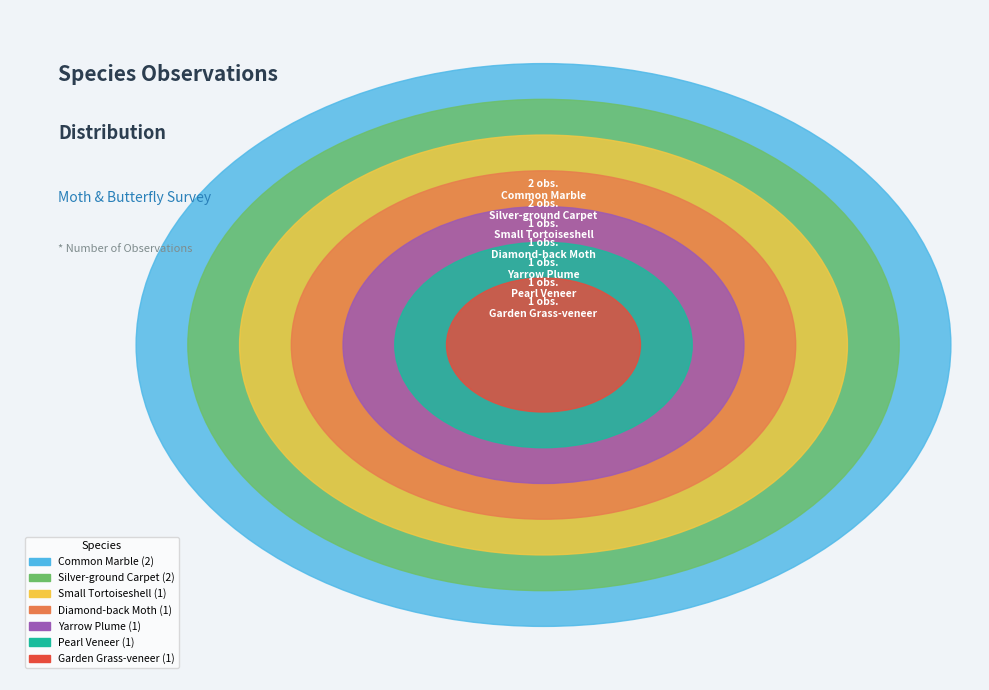

Between Silver-ground Carpet and Pearl Veneer, which is larger?

Silver-ground Carpet